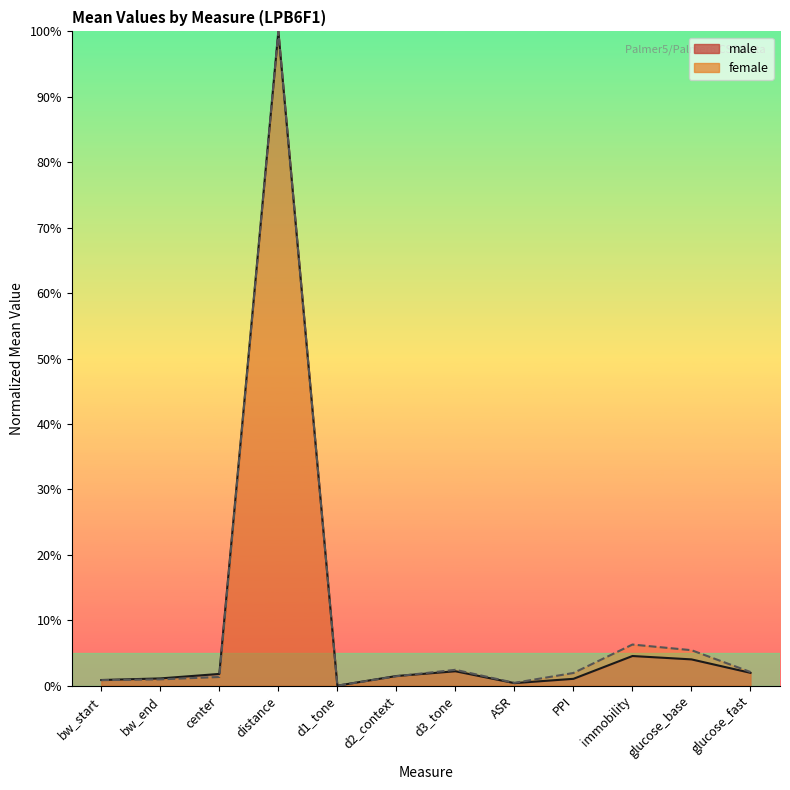

The male series shows 6.3 at glucose_base. True or false?

False